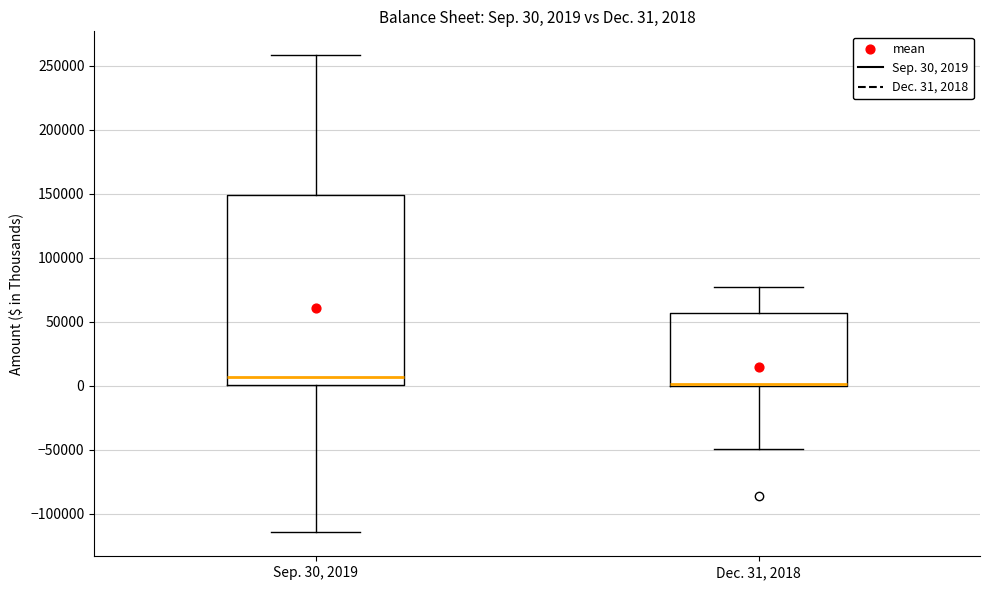

Which box is the tallest, from its lower edge to its upper edge?

Sep. 30, 2019